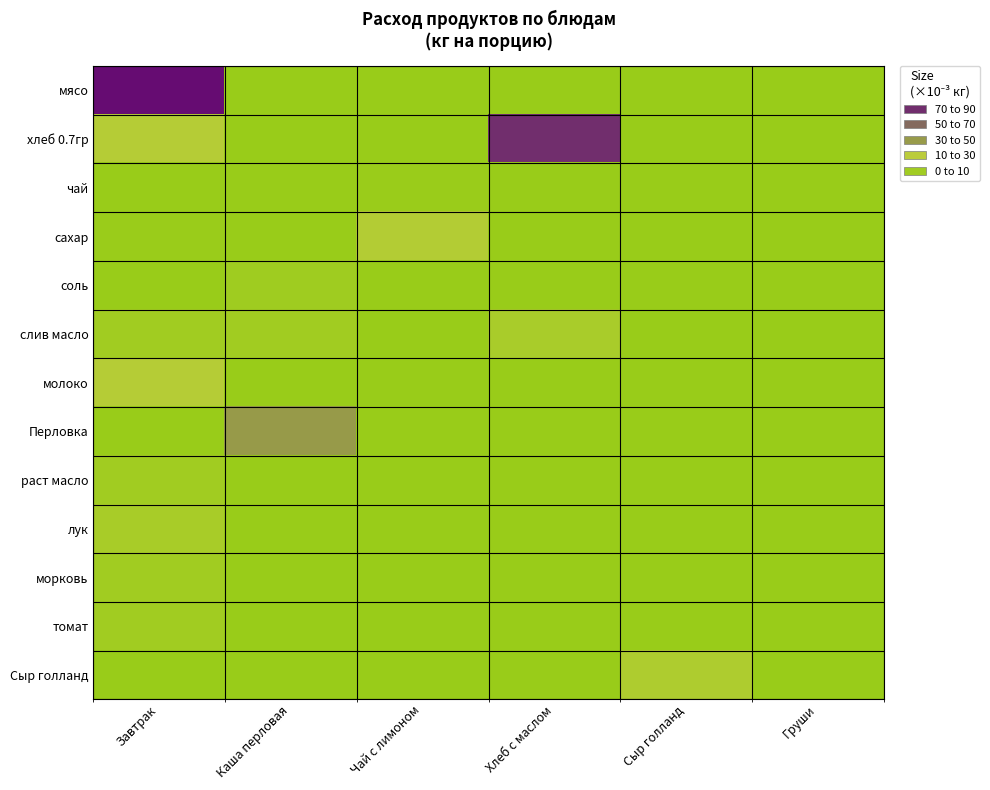

What is the spread (max minus min) of values at Завтрак?

90